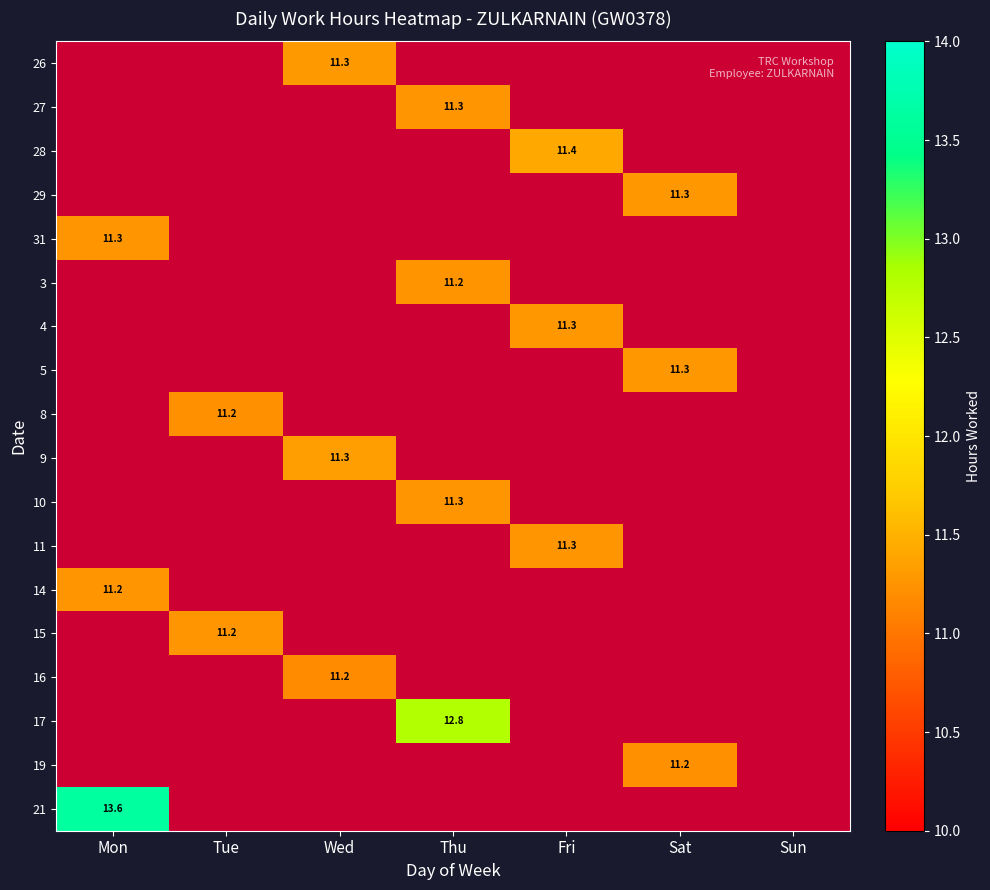

What is the greatest value displayed?

13.6